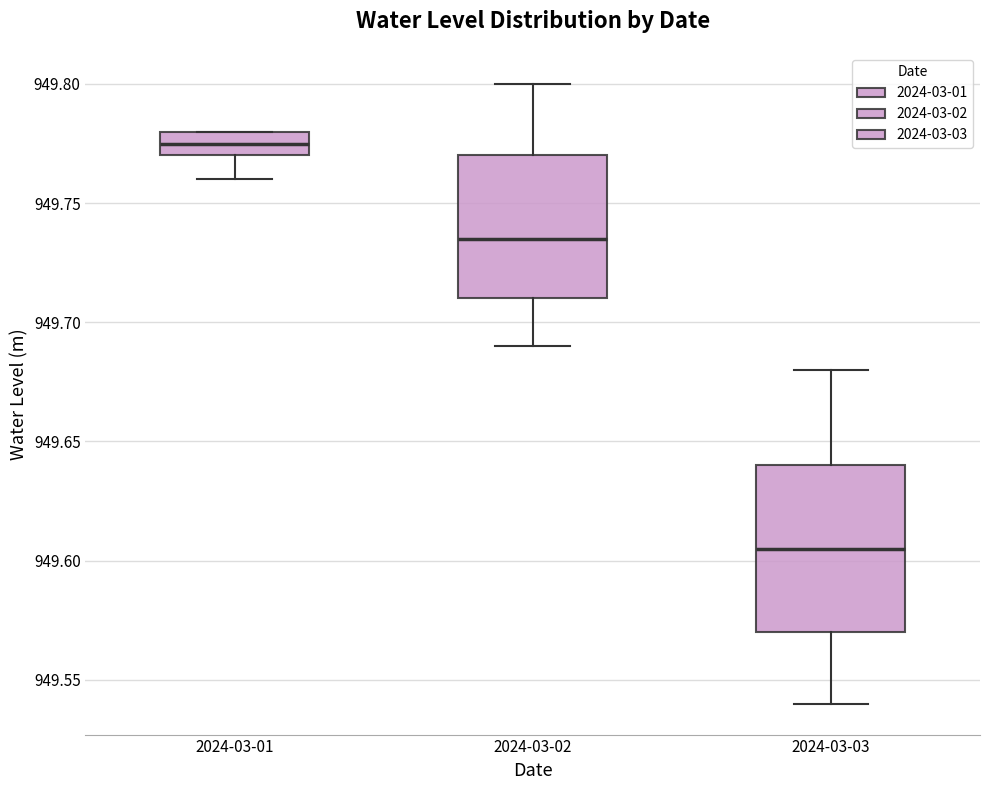

Which box is the tallest, from its lower edge to its upper edge?

2024-03-03